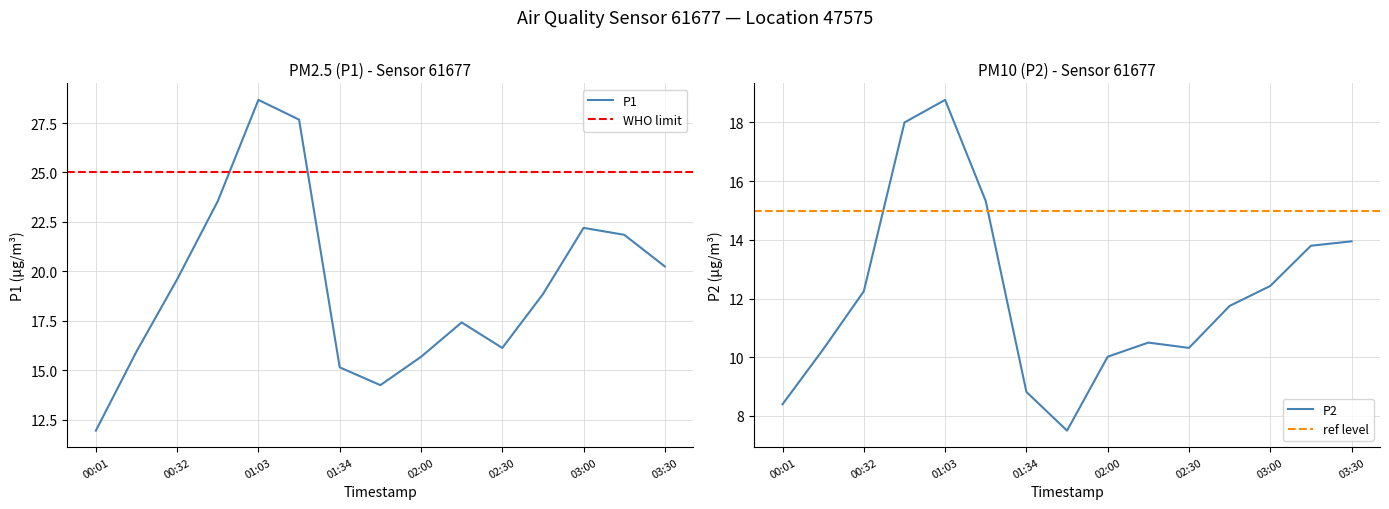

At how many categories does at least one series exceed 24?

2